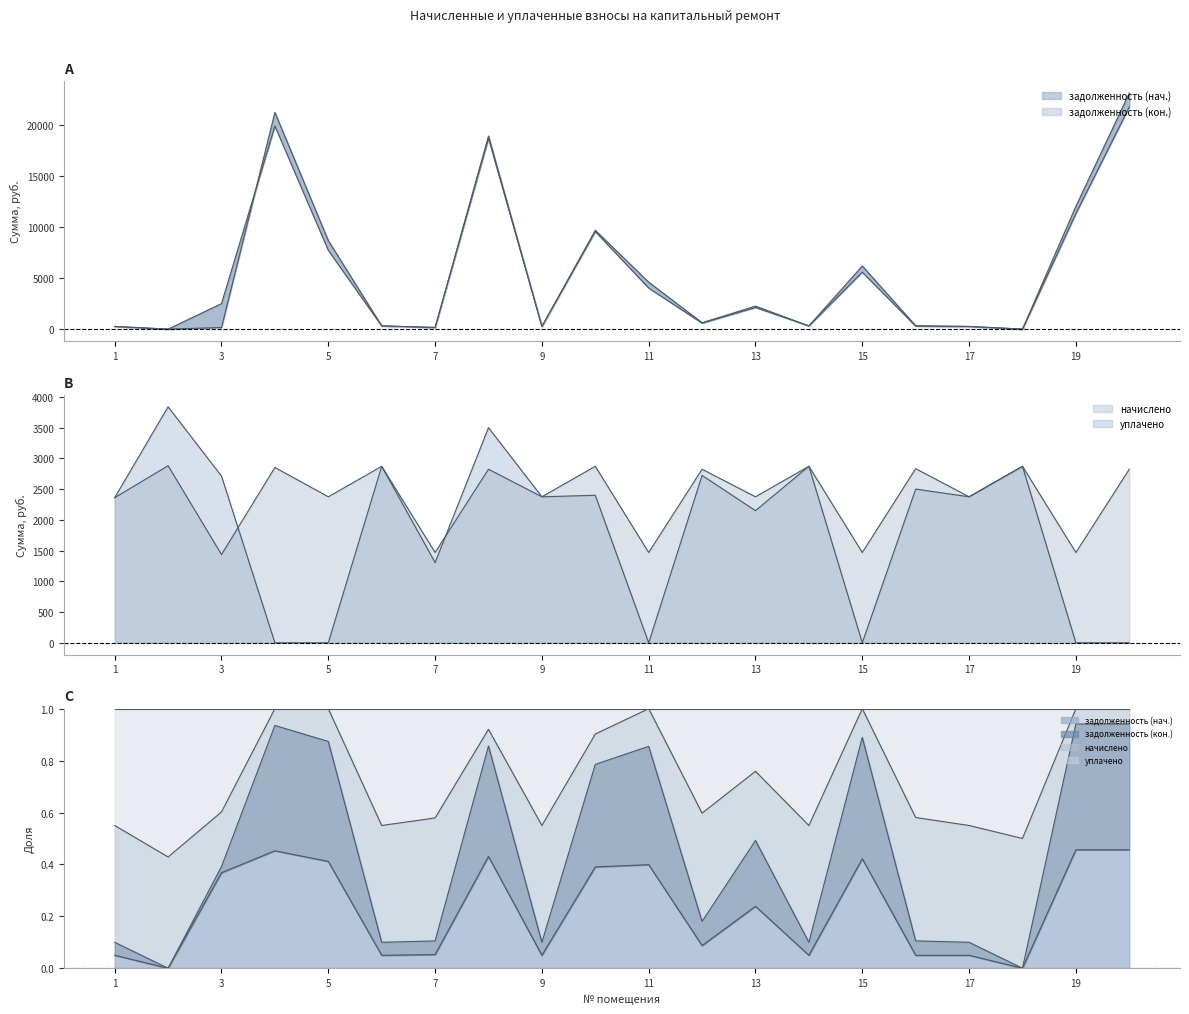

How many intersections are there between задолженность (нач.) and задолженность (кон.)?

1